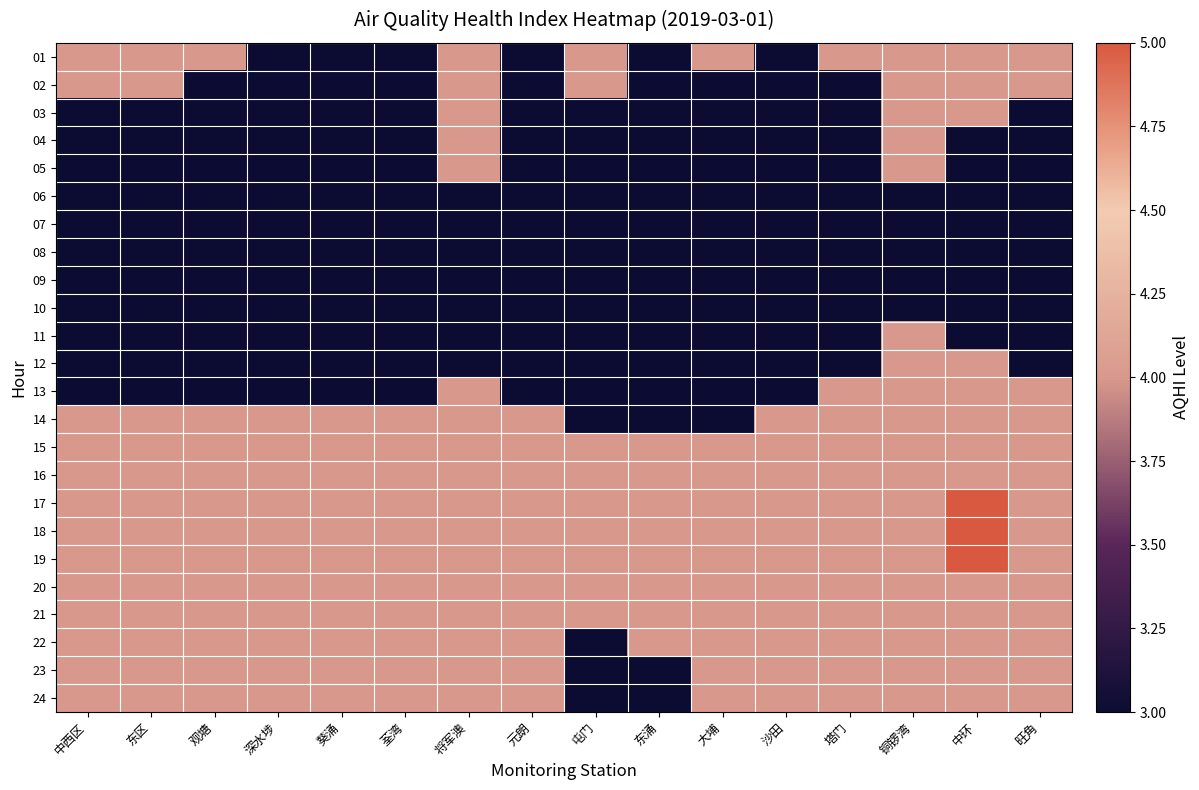

Which label corresponds to the smallest value in the chart?

深水埗